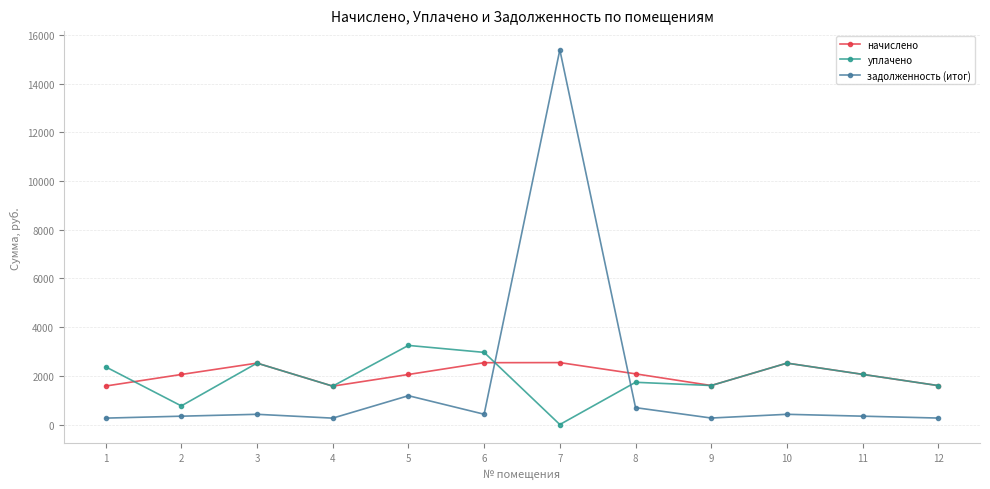

At 2, list the series in order from largest to smallest.

начислено, уплачено, задолженность (итог)